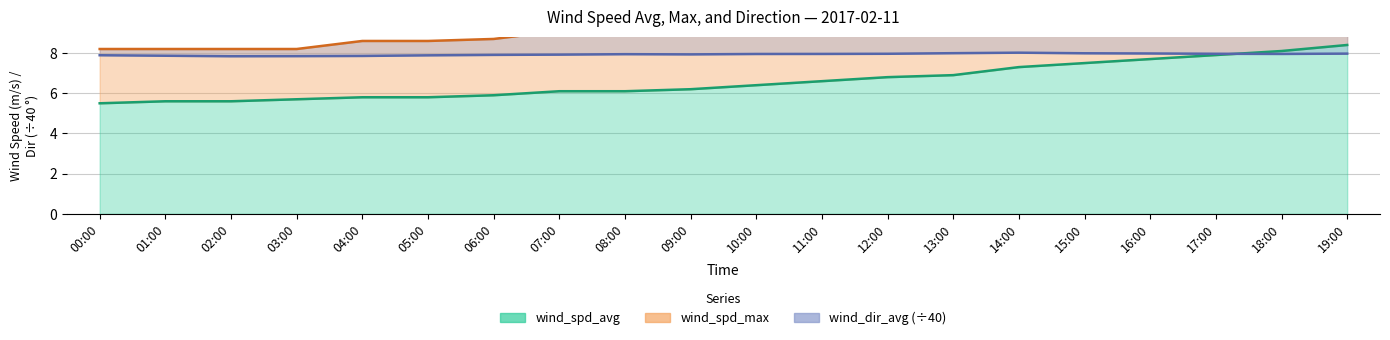

What is the sum of all wind_spd_max values?

204.8